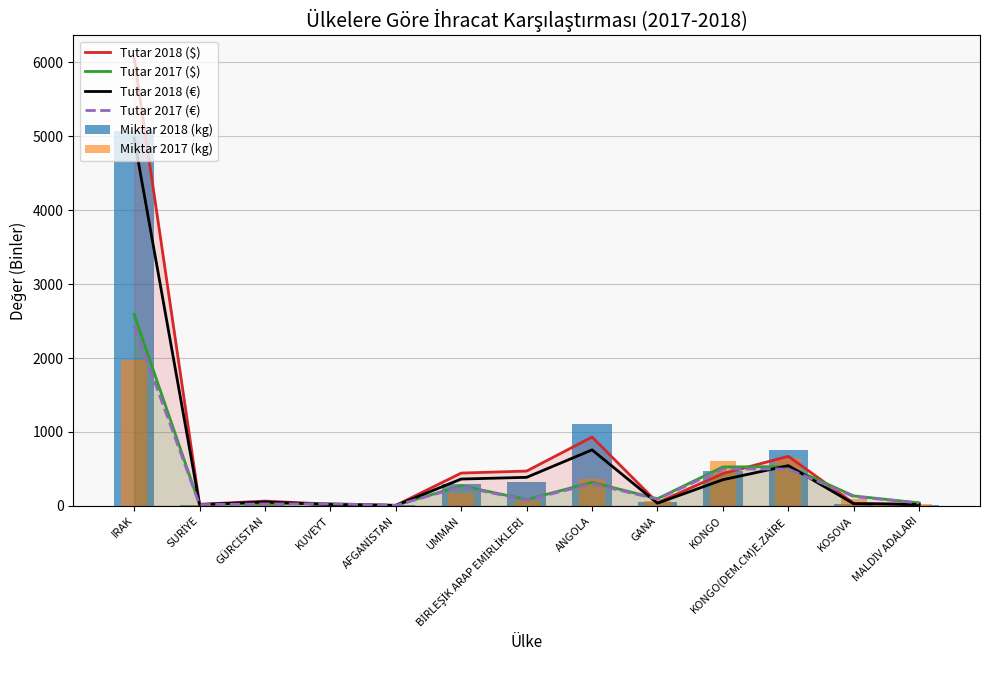

What is the difference between the highest and lowest values at ANGOLA?

812.9